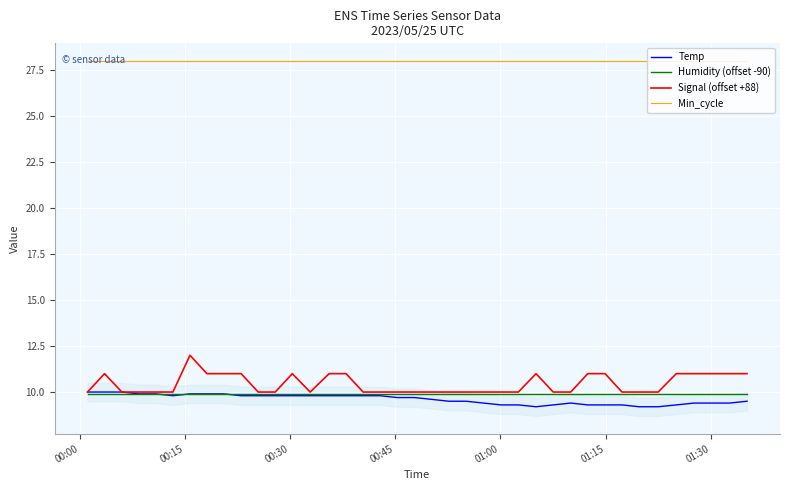

True or false: Humidity (offset -90) and Min_cycle cross at least once.

False